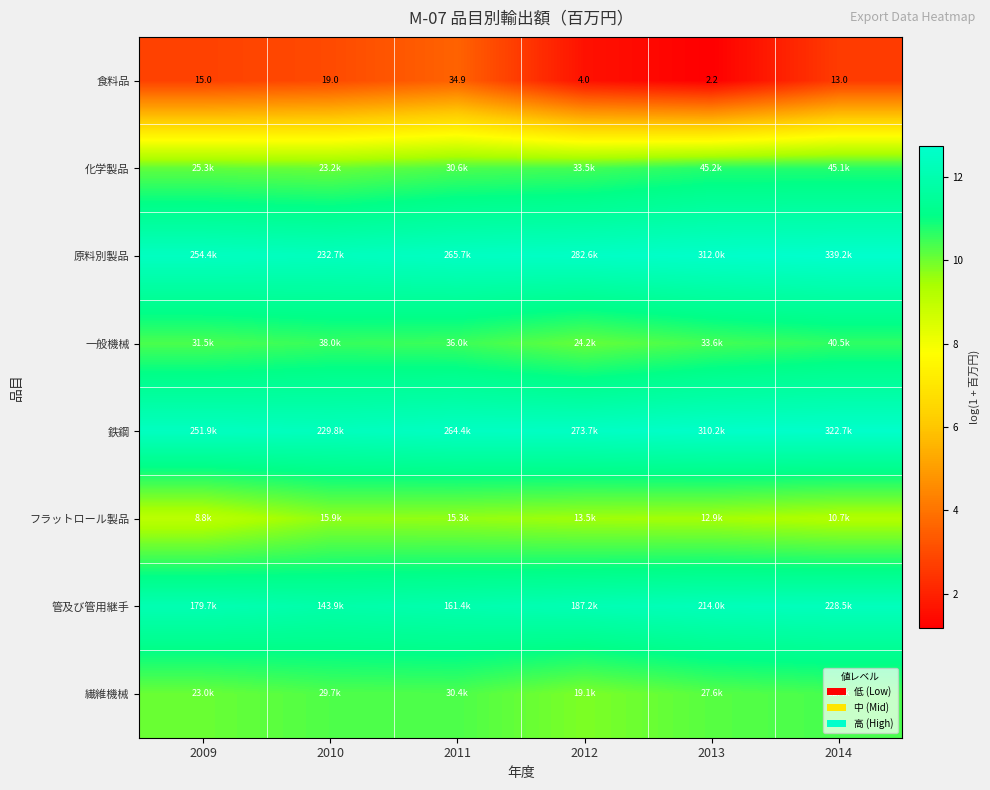

Which category has the highest value in the 管及び管用継手 series?

2014